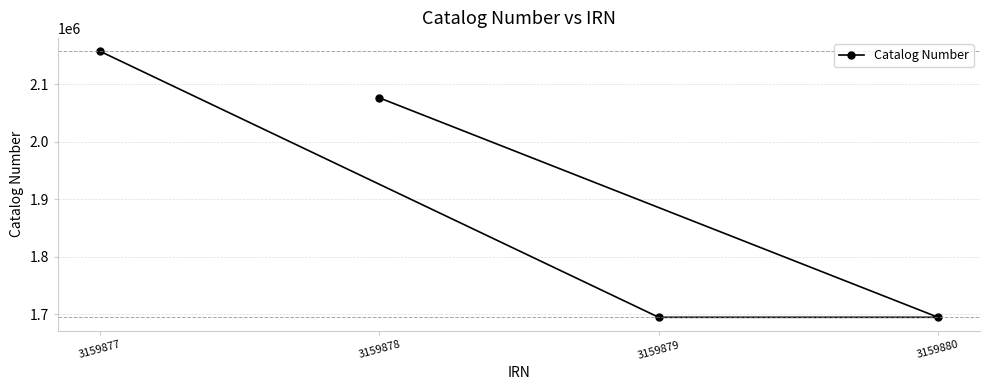

What is the value of the 4th point from the left?

1694483